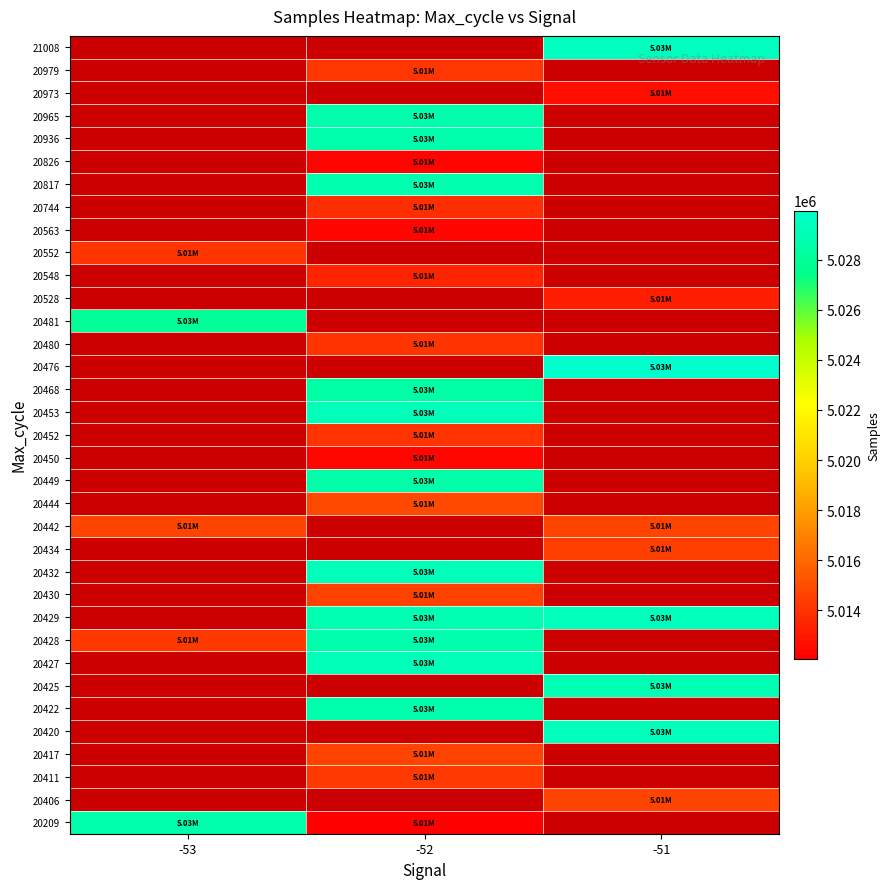

Which category has the highest value across all series?

-51